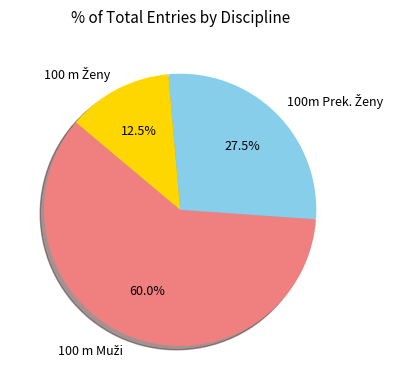

Is there any slice that represents more than half of the pie?

Yes